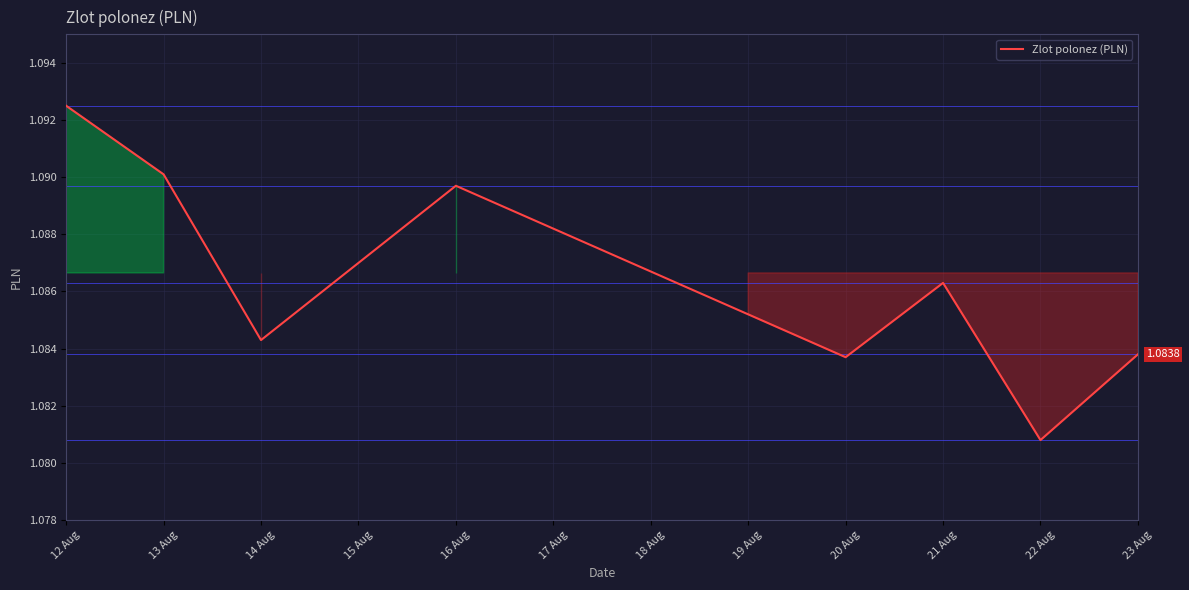

Approximately how many times larger is the value at 22 Aug compared to 14 Aug?

1.0